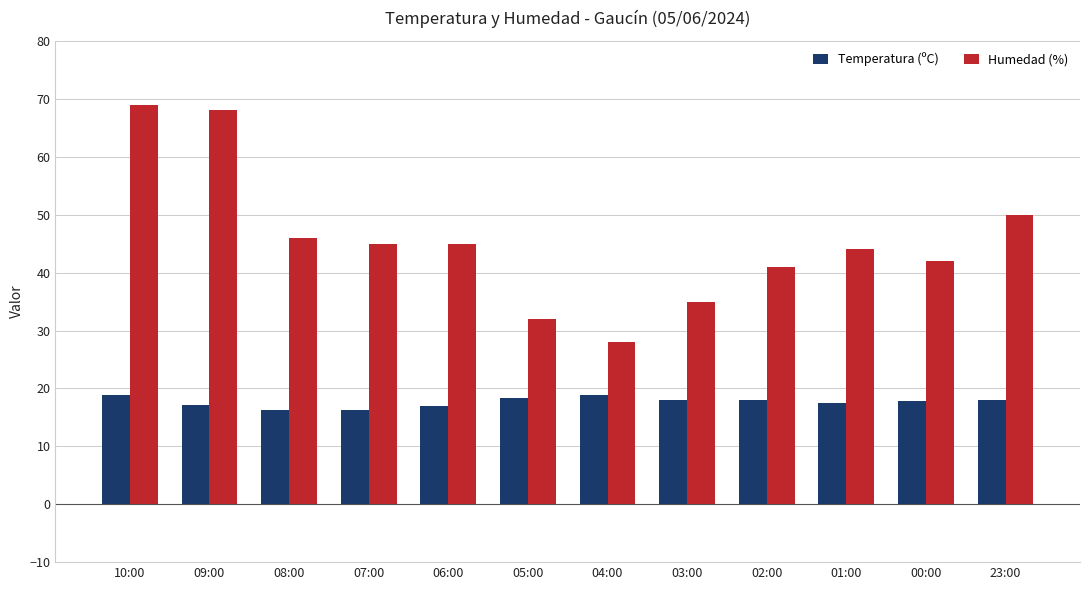

The value of Temperatura (ºC) at 01:00 is 17.4. True or false?

True